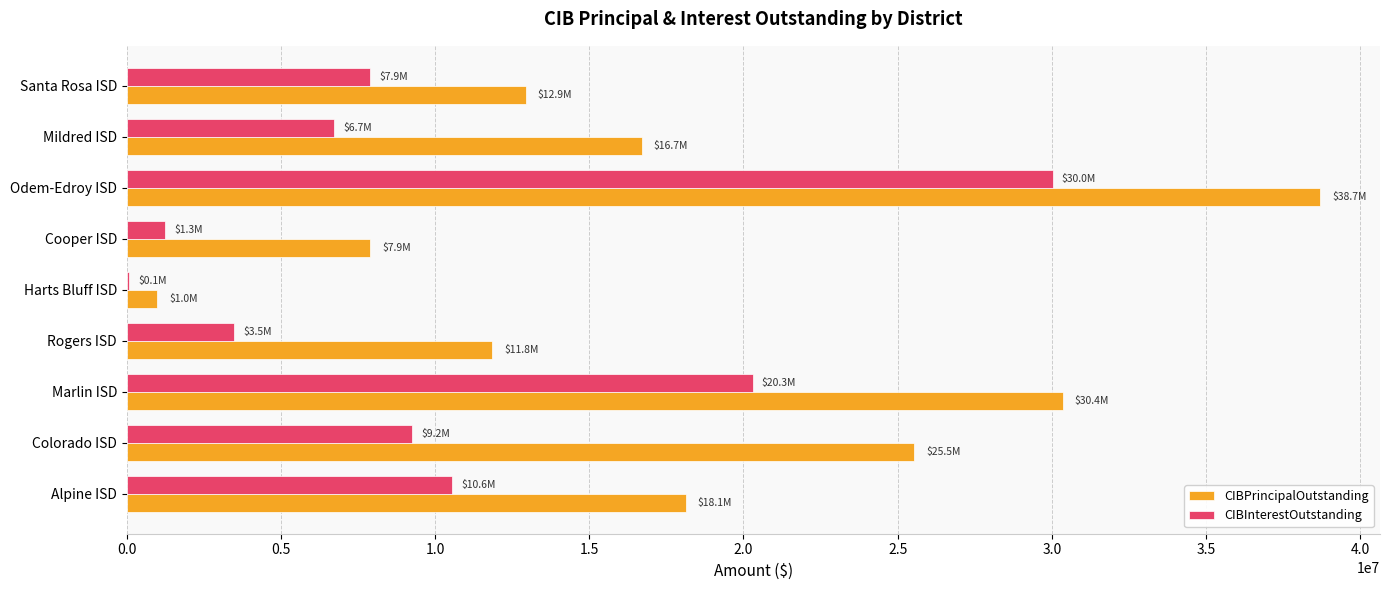

Is the value of CIBPrincipalOutstanding at Rogers ISD greater than the value of CIBInterestOutstanding at Harts Bluff ISD?

Yes